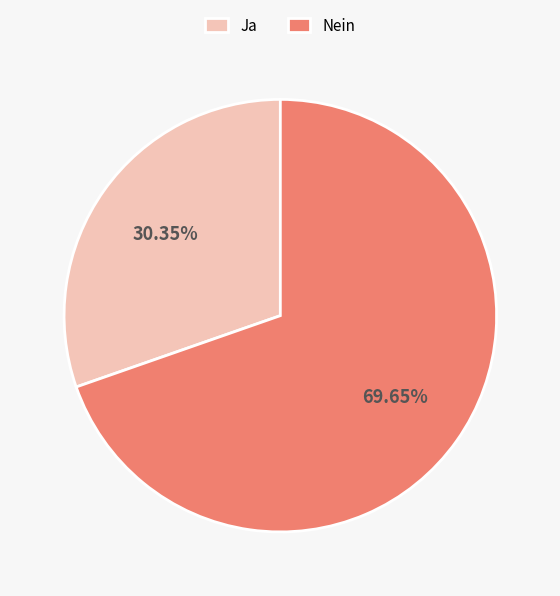

To the nearest percent, what is the difference between the largest and smallest slice percentages?

39%